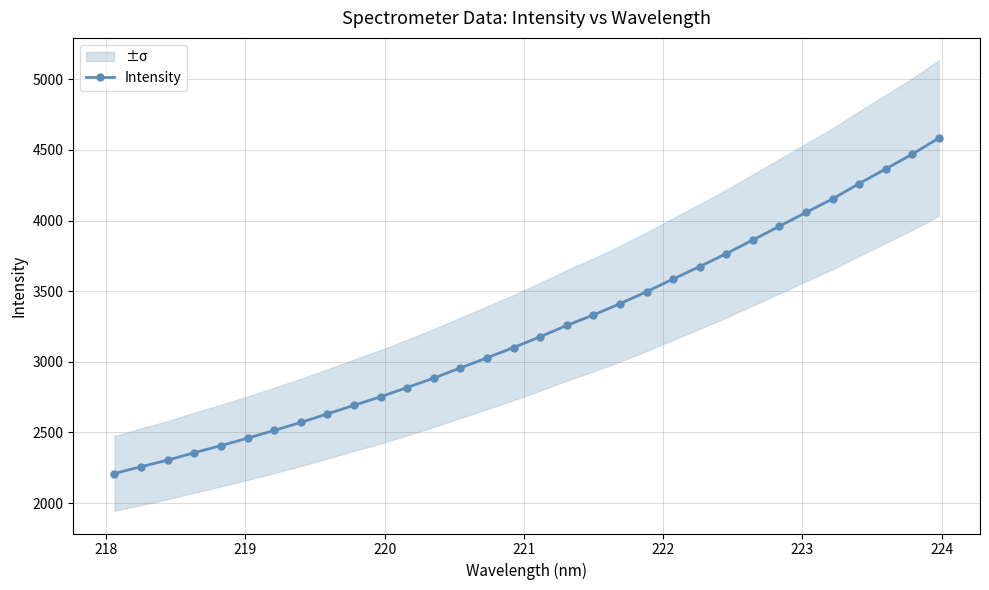

Does the chart have visible grid lines?

Yes